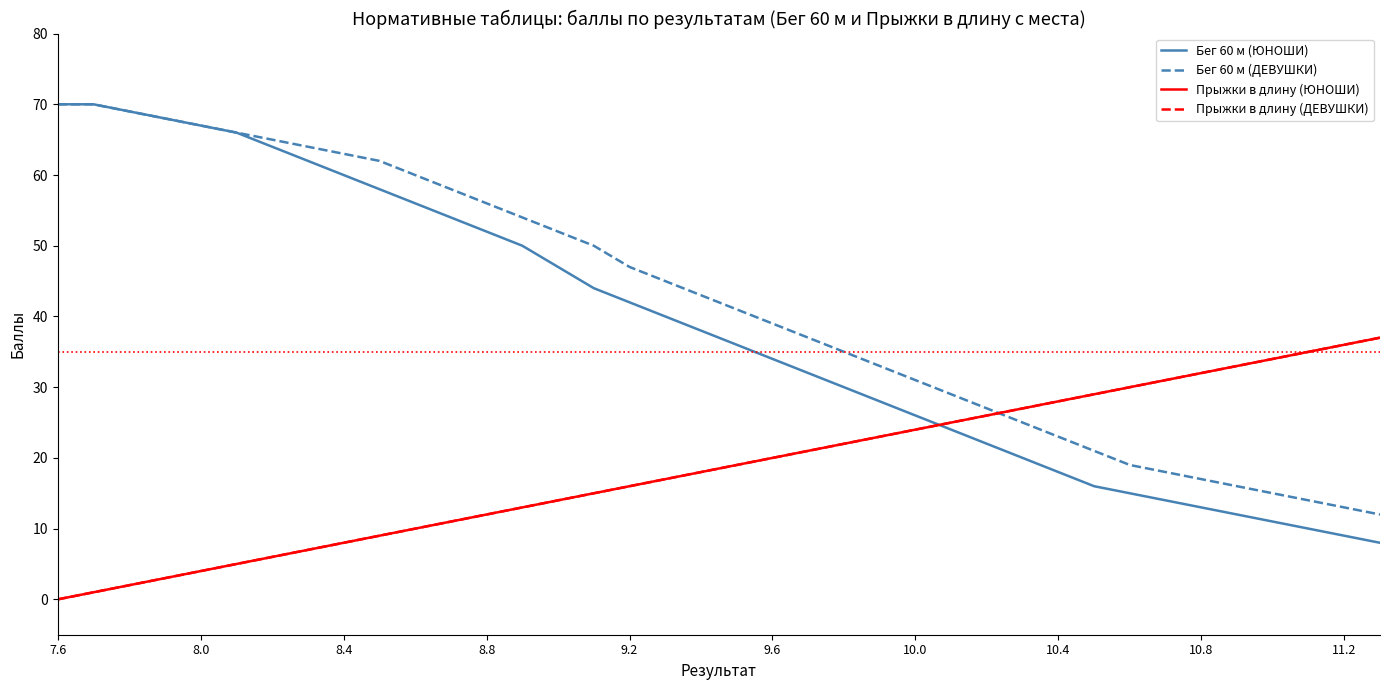

Is this an area chart (filled region under the line)?

No